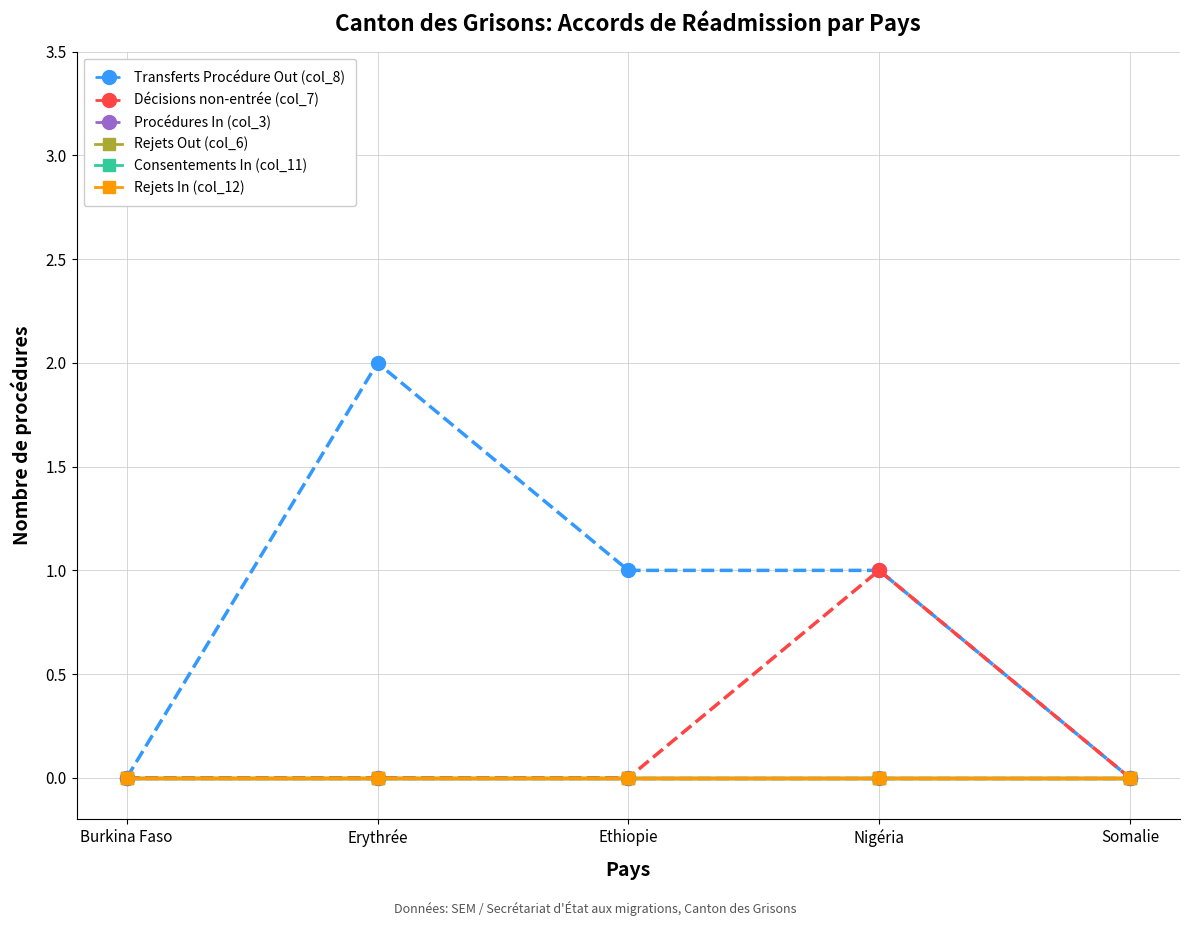

How many lines are shown in the chart?

6